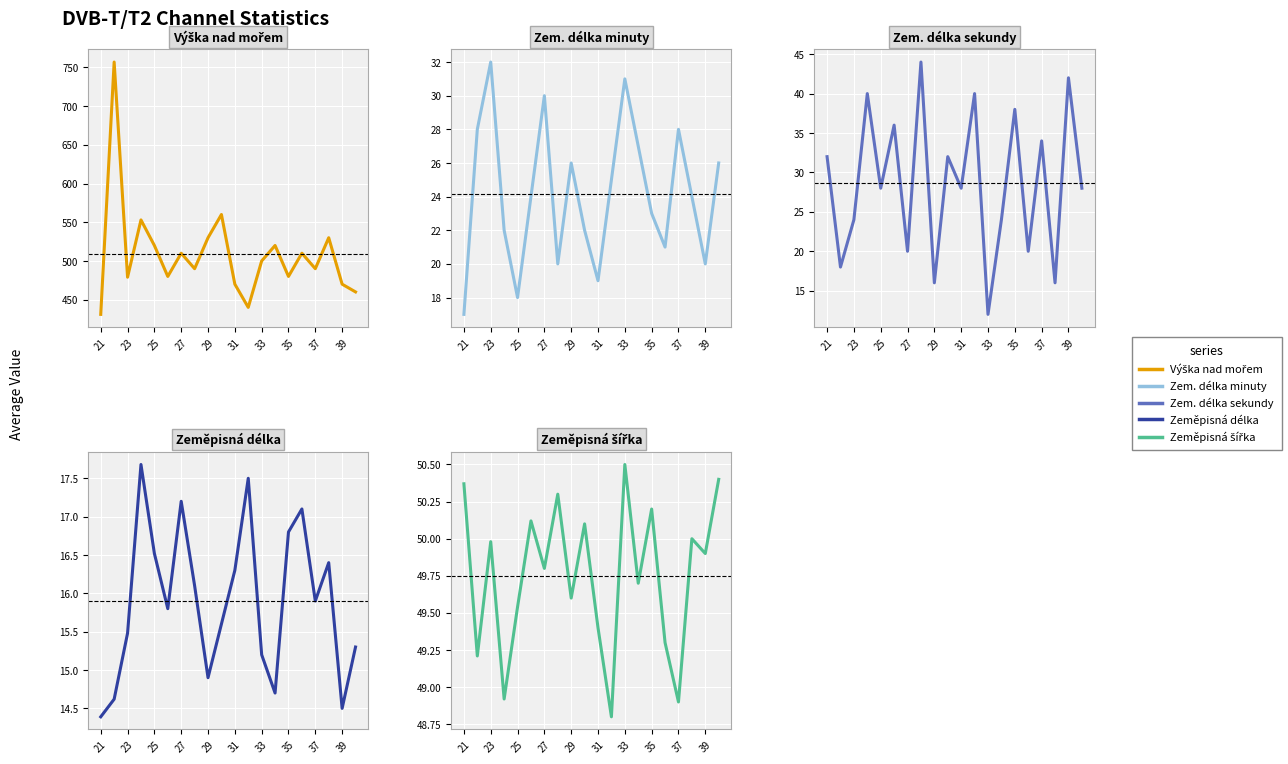

How many interior local valleys does the Avg Zemepisna delka series have?

5